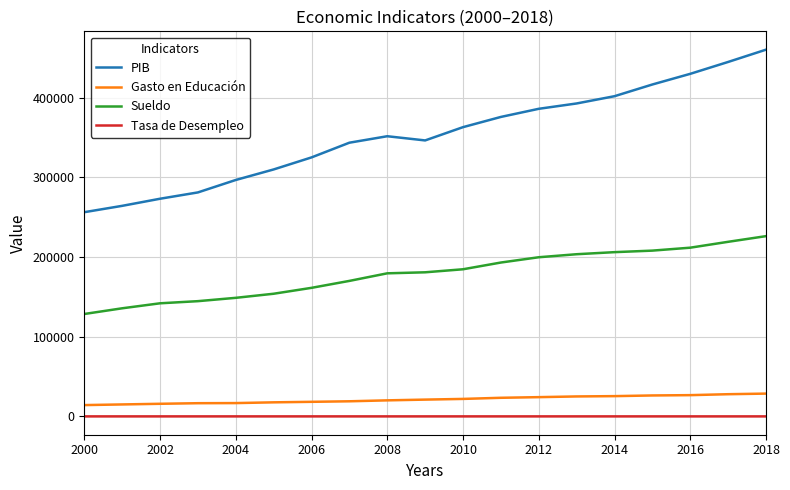

List the series in order of their peak value, highest first.

PIB, Sueldo, Gasto en Educación, Tasa de Desempleo